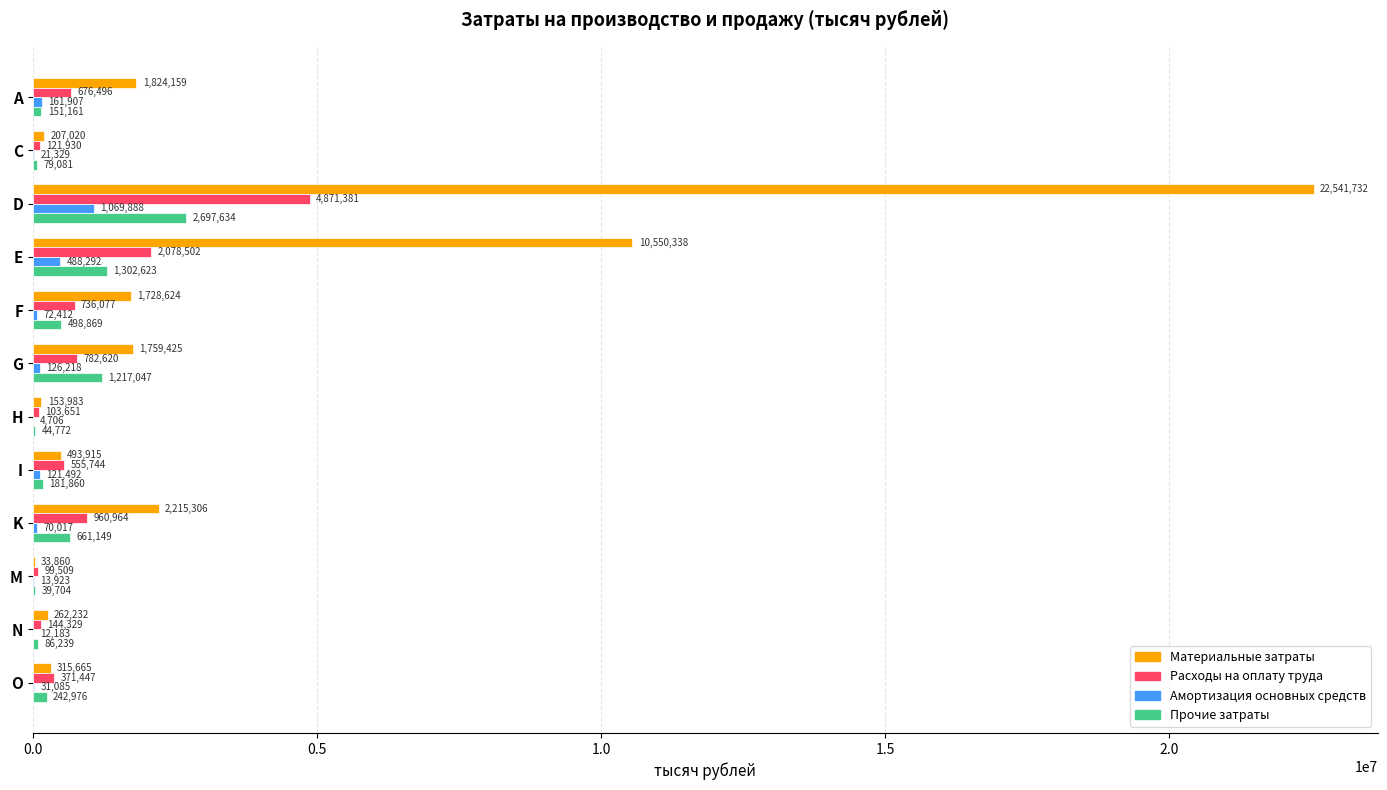

Which series has the largest total across all categories?

Материальные затраты